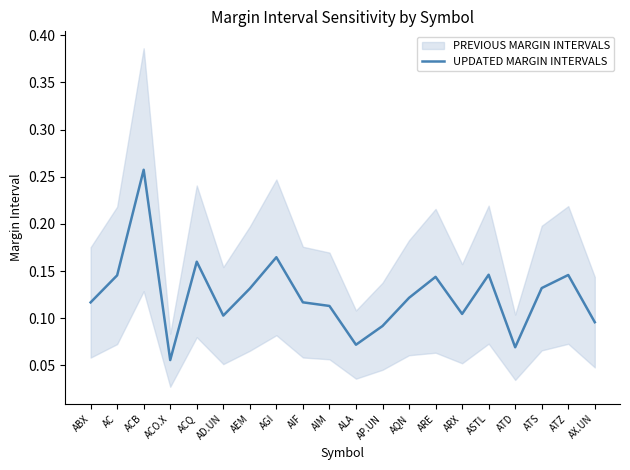

Reading left to right, extract all data points from this chart.

ABX=0.1	AC=0.1	ACB=0.3	ACO.X=0.1	ACQ=0.2	AD.UN=0.1	AEM=0.1	AGI=0.2	AIF=0.1	AIM=0.1	ALA=0.1	AP.UN=0.1	AQN=0.1	ARE=0.1	ARX=0.1	ASTL=0.1	ATD=0.1	ATS=0.1	ATZ=0.1	AX.UN=0.1